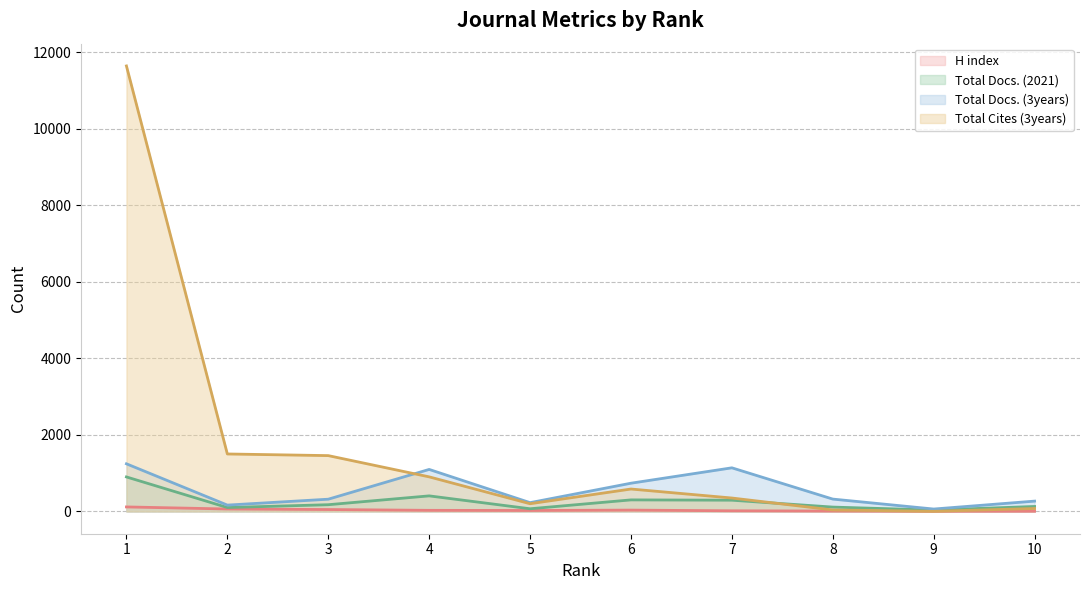

After their last crossing, which series has the higher values: Total Docs. (2021) or Total Cites (3years)?

Total Docs. (2021)